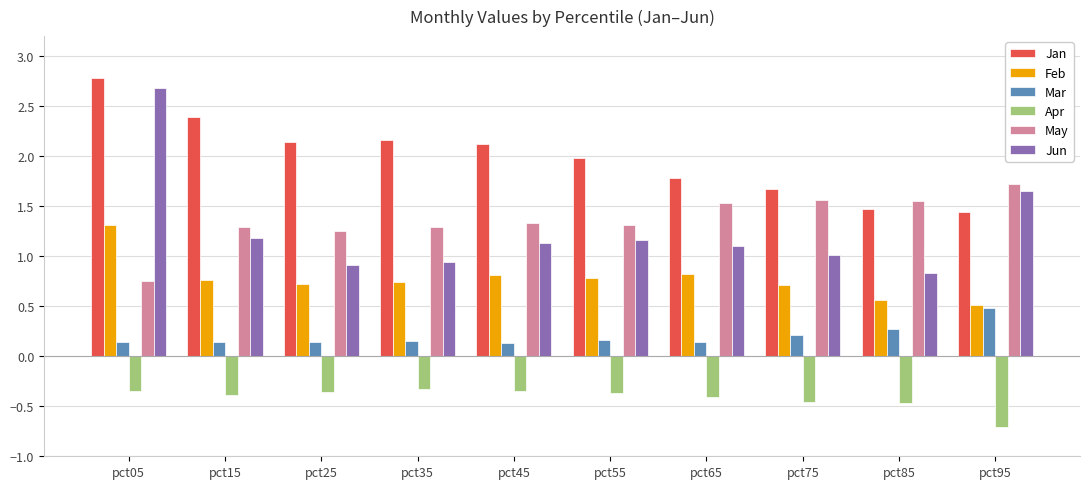

What is the difference between the highest and lowest values at pct35?

2.5